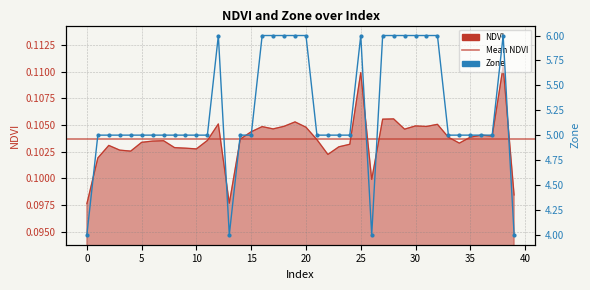

Where is the first local maximum for Zone?

12